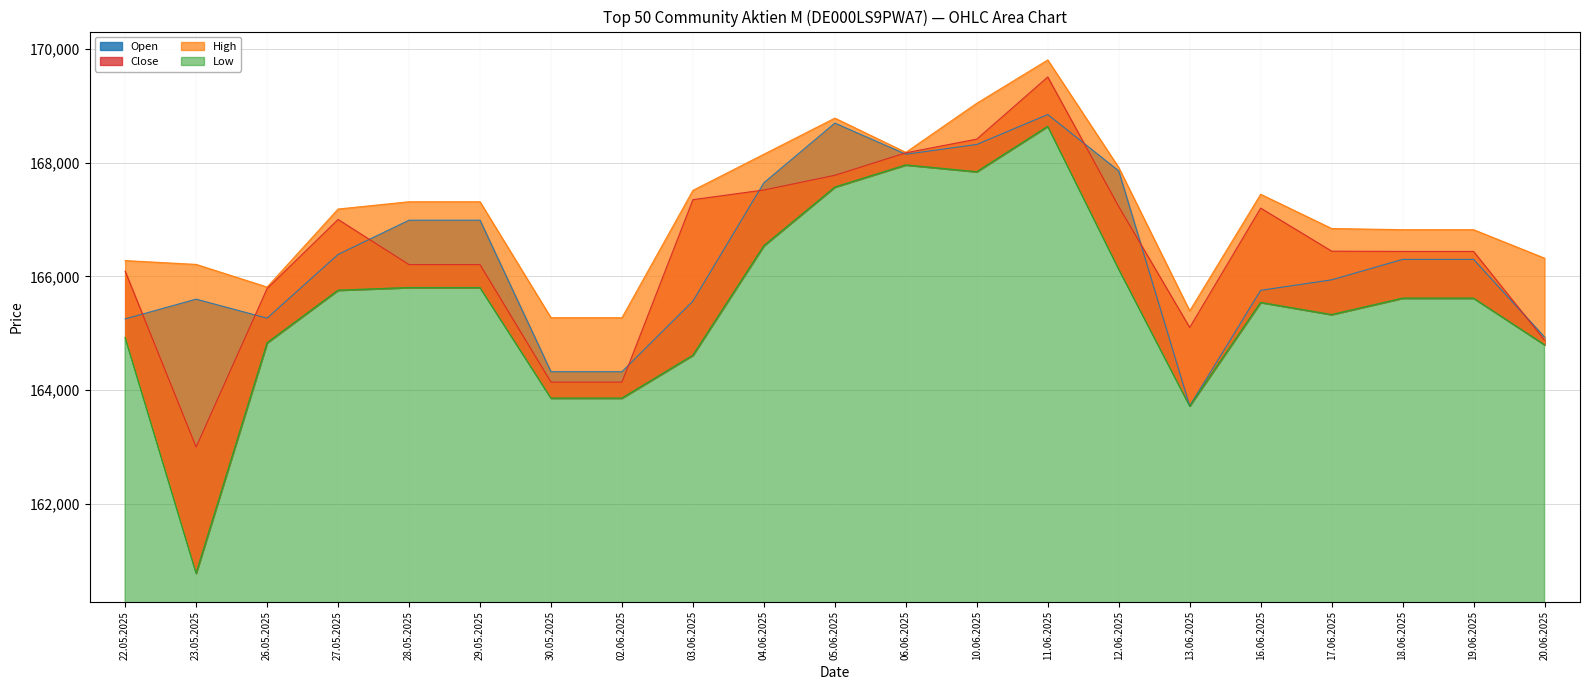

What is the maximum value shown in the chart?

169811